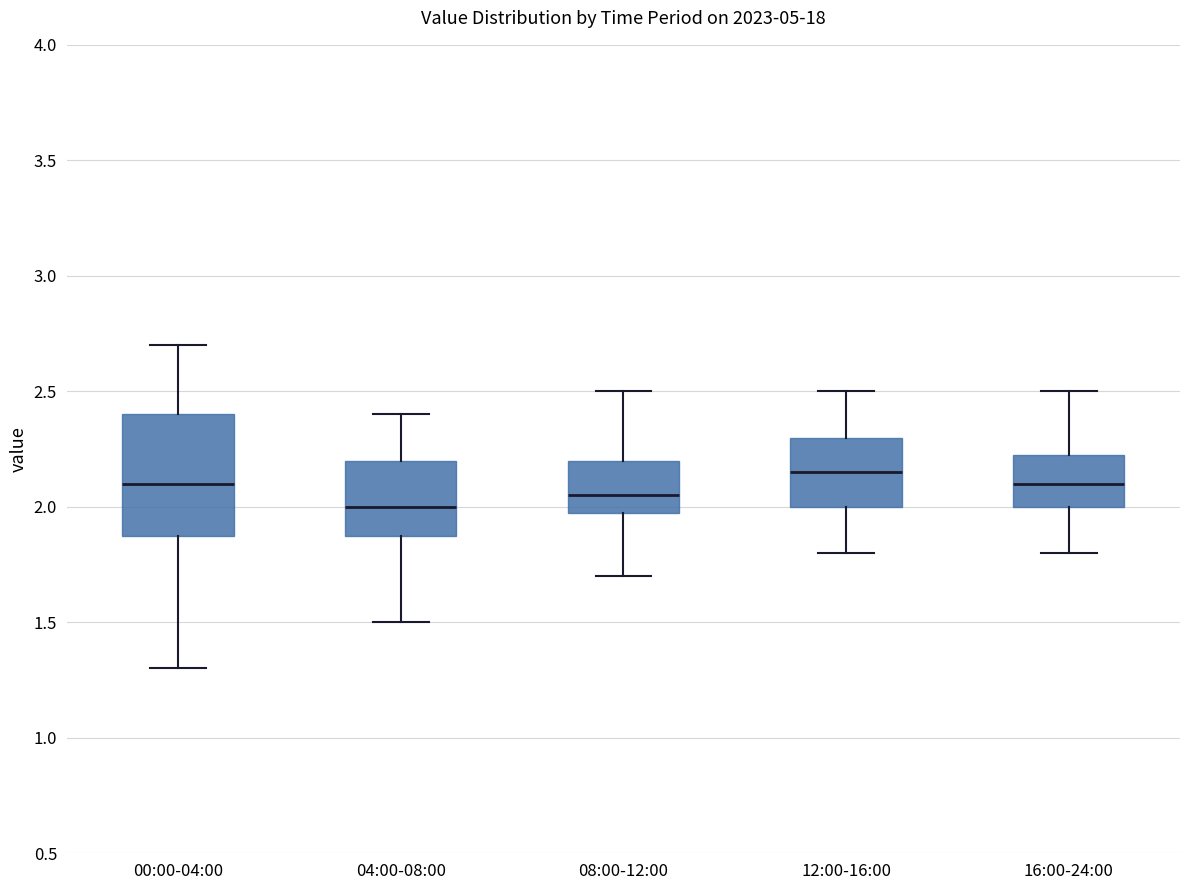

Which box has the highest median line?

12:00-16:00